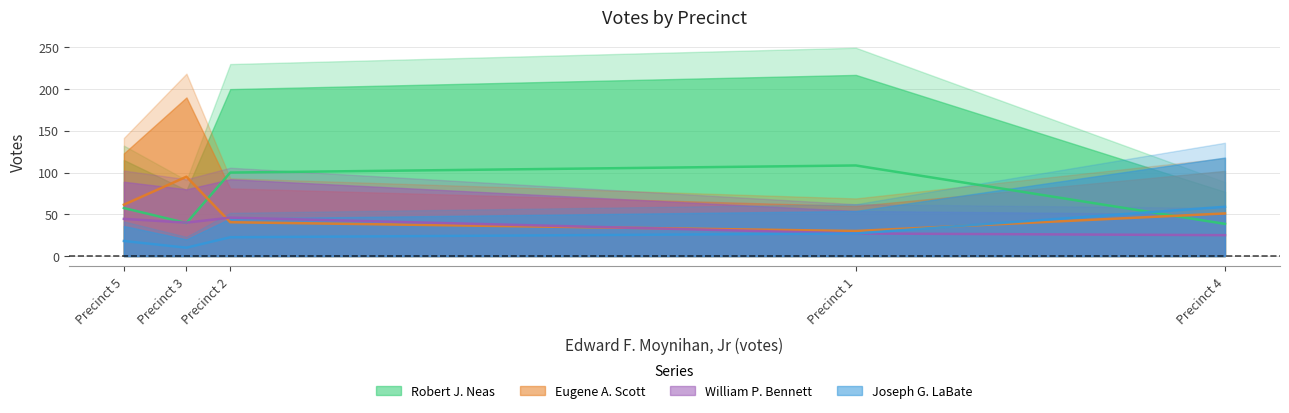

Rank the series at Precinct 3 from lowest to highest value.

Joseph G. LaBate, Robert J. Neas, William P. Bennett, Eugene A. Scott